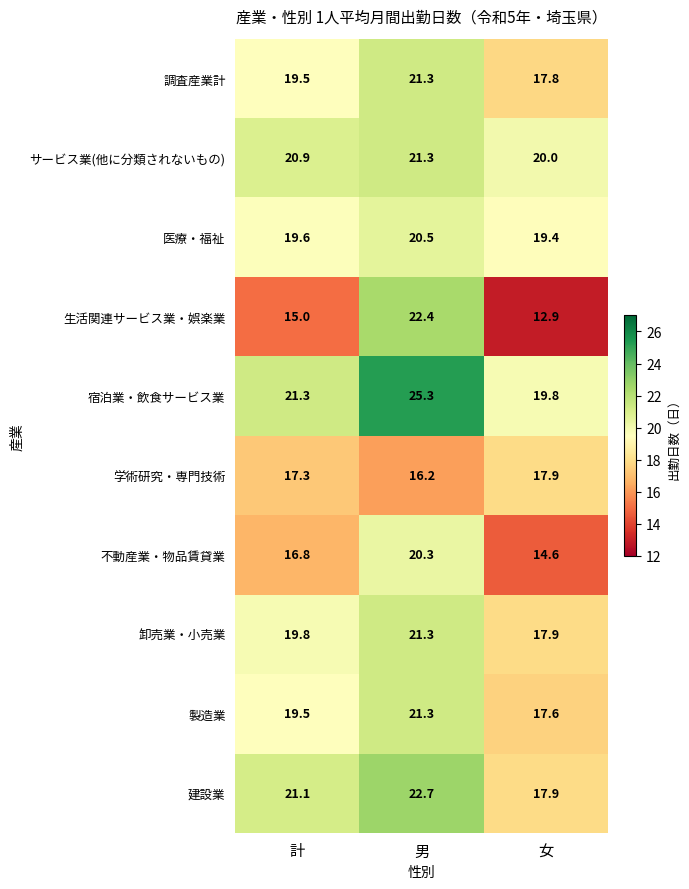

What is the average value of the 卸売業・小売業 series?

19.7